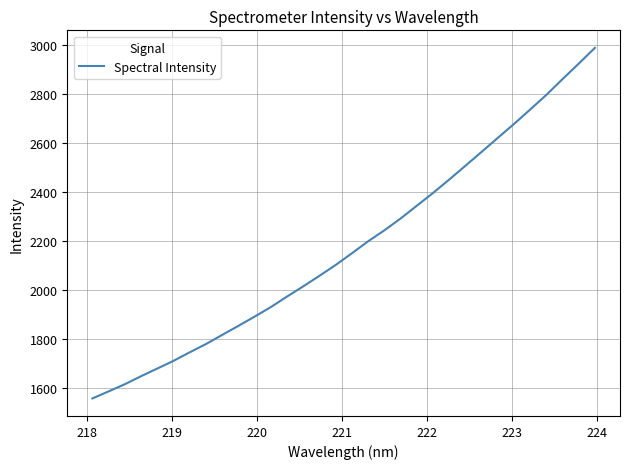

Count the number of data series in this chart.

1